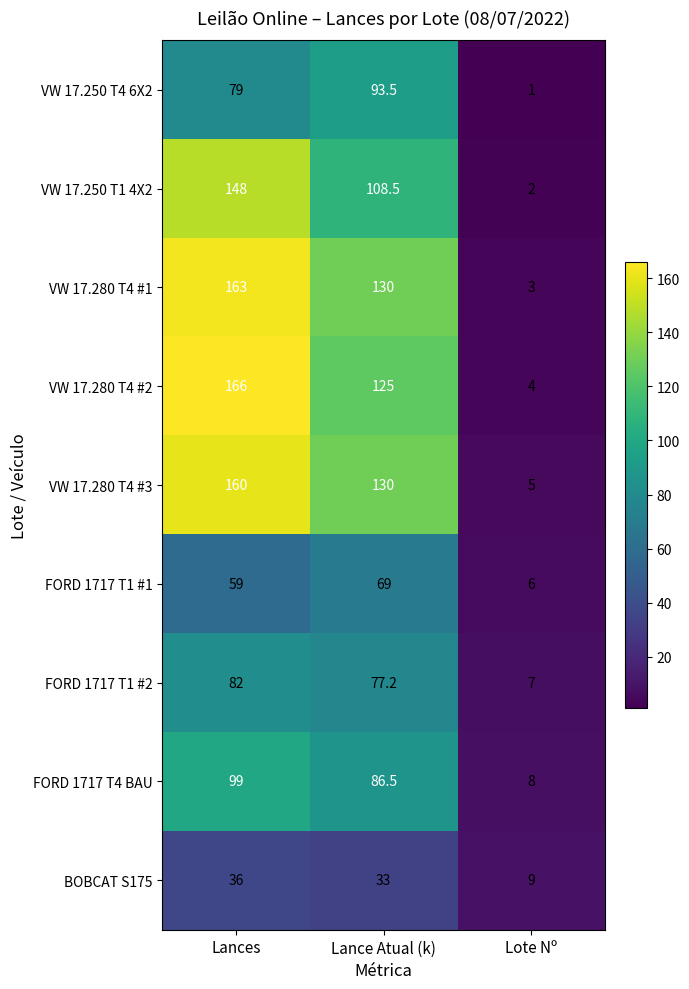

Read the VW 17.280 T4 #1 value at Lance Atual (k).

130.0